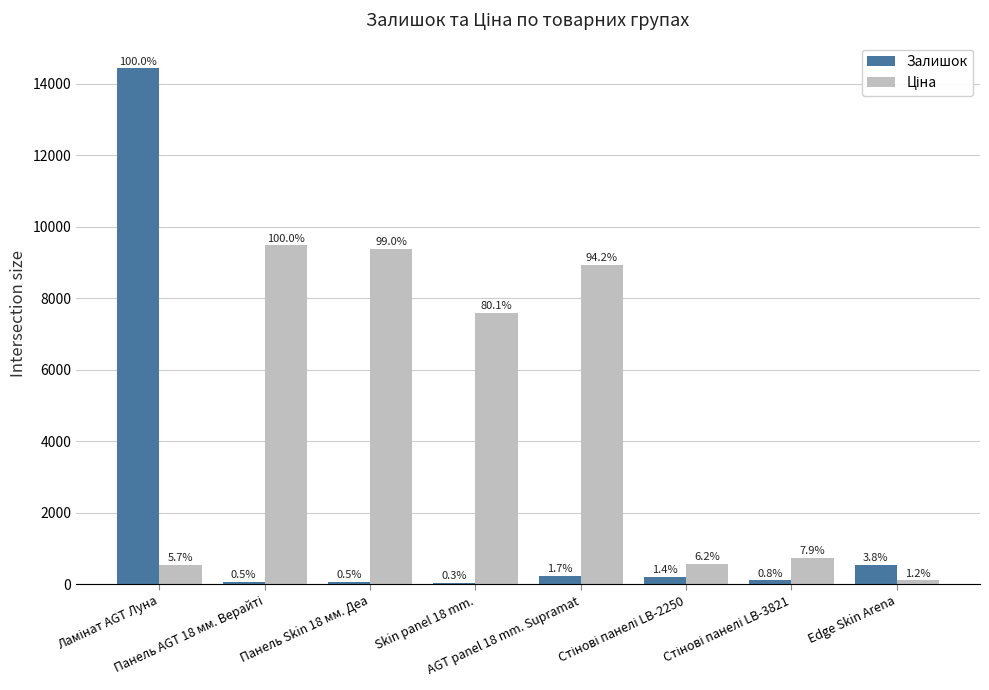

How many groups of bars are there?

8